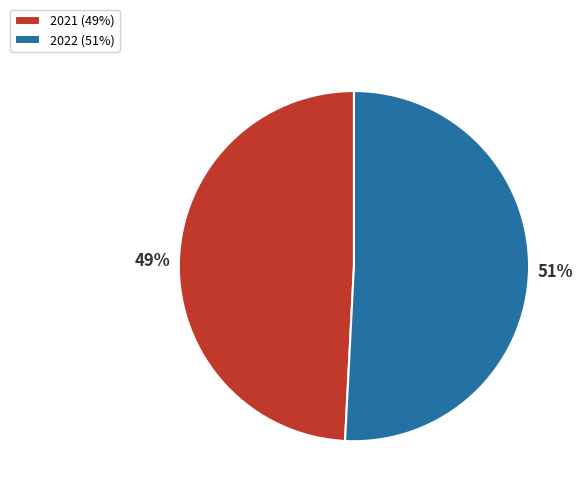

Count the number of slices in the pie.

2